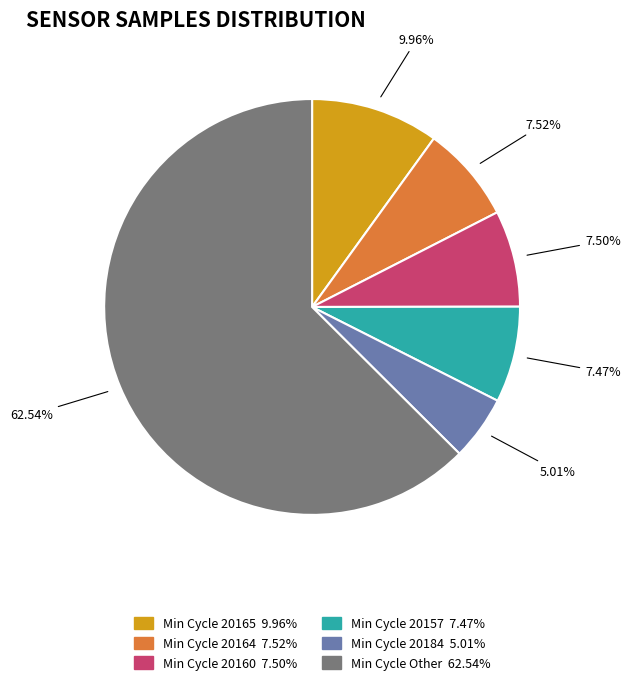

How many slices are in this pie chart?

6